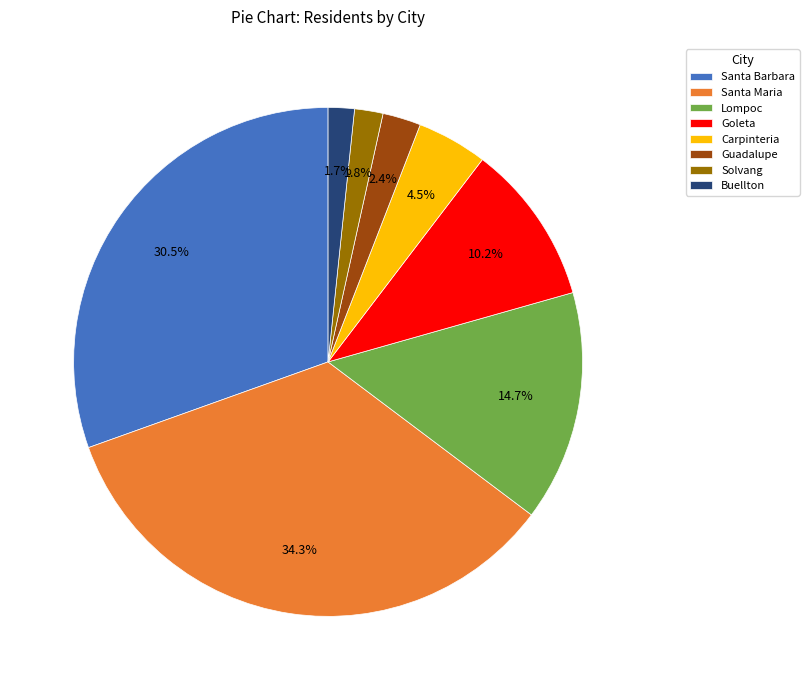

What is the ratio of the value at Buellton to the value at Carpinteria?

0.4